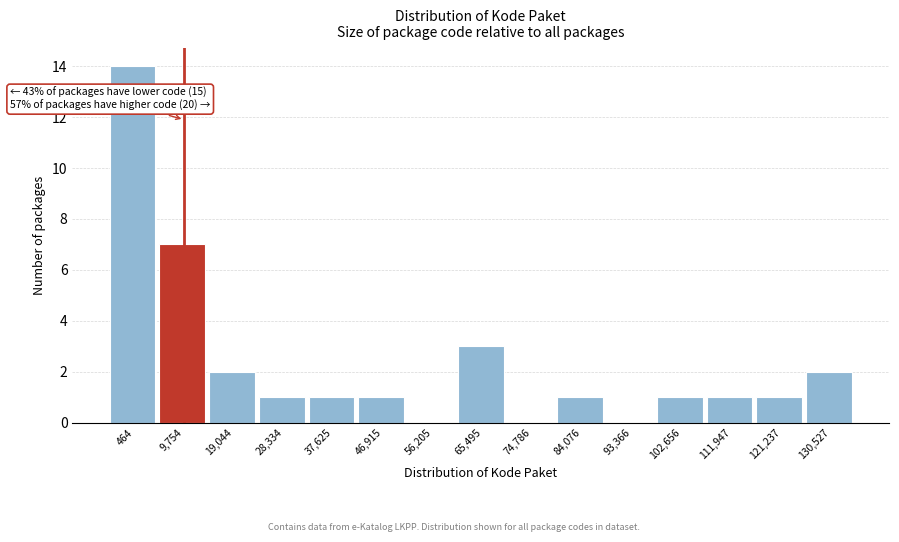

Reading right to left, extract all data points from this chart.

130,527=2	121,237=1	111,947=1	102,656=1	93,366=0	84,076=1	74,786=0	65,495=3	56,205=0	46,915=1	37,625=1	28,334=1	19,044=2	9,754=7	464=14